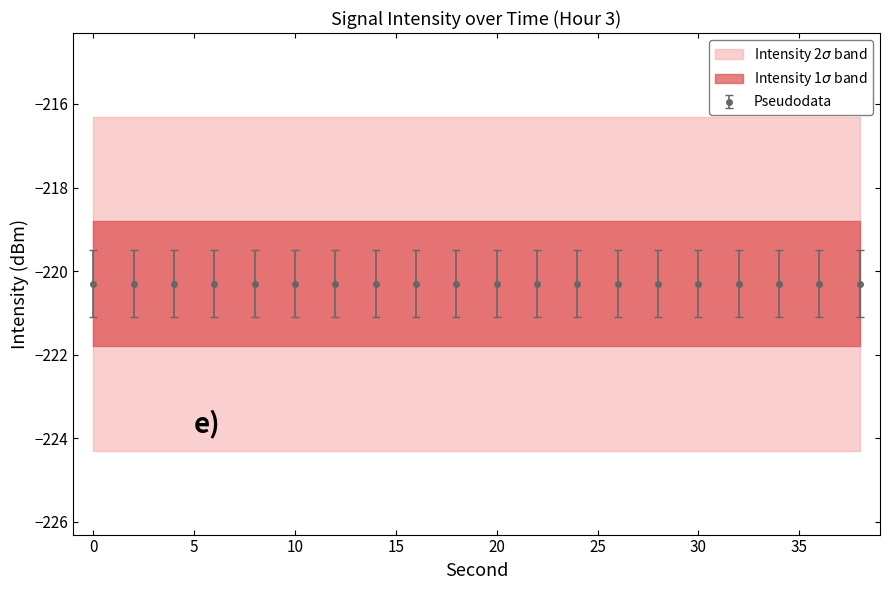

Reading left to right, what are all the values shown in this chart?

intensity_center: 0=-220.3	2=-220.3	4=-220.3	6=-220.3	8=-220.3	10=-220.3	12=-220.3	14=-220.3	16=-220.3	18=-220.3	20=-220.3	22=-220.3	24=-220.3	26=-220.3	28=-220.3	30=-220.3	32=-220.3	34=-220.3	36=-220.3	38=-220.3
second_values: 0=0.0	2=2.0	4=4.0	6=6.0	8=8.0	10=10.0	12=12.0	14=14.0	16=16.0	18=18.0	20=20.0	22=22.0	24=24.0	26=26.0	28=28.0	30=30.0	32=32.0	34=34.0	36=36.0	38=38.0
minute_values: 0=0.0	2=0.0	4=0.0	6=0.0	8=0.0	10=0.0	12=0.0	14=0.0	16=0.0	18=0.0	20=0.0	22=0.0	24=0.0	26=0.0	28=0.0	30=0.0	32=0.0	34=0.0	36=0.0	38=0.0